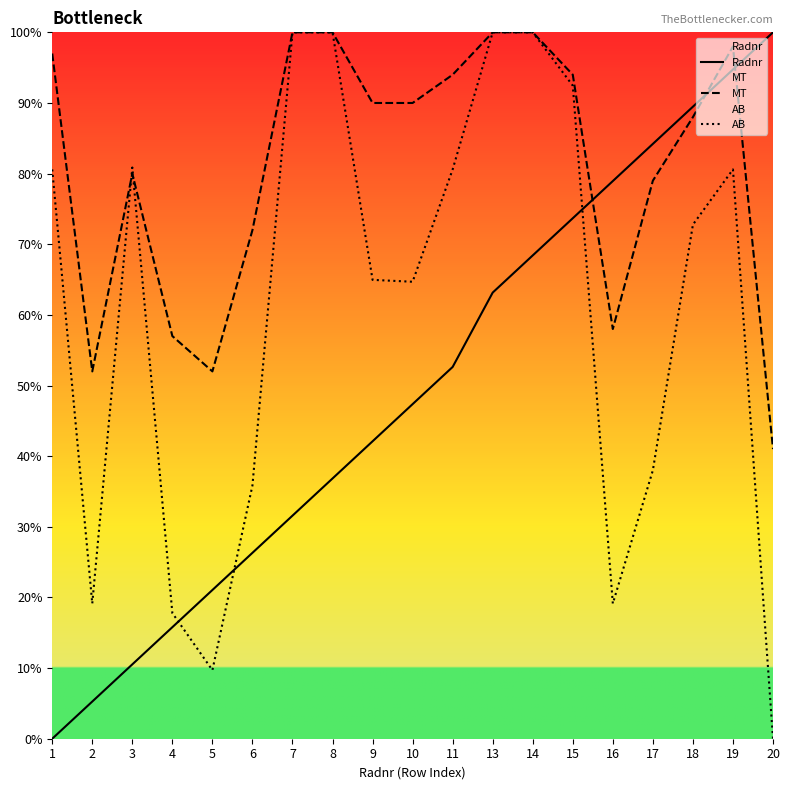

After their last crossing, which series has the higher values: AB or Radnr?

Radnr